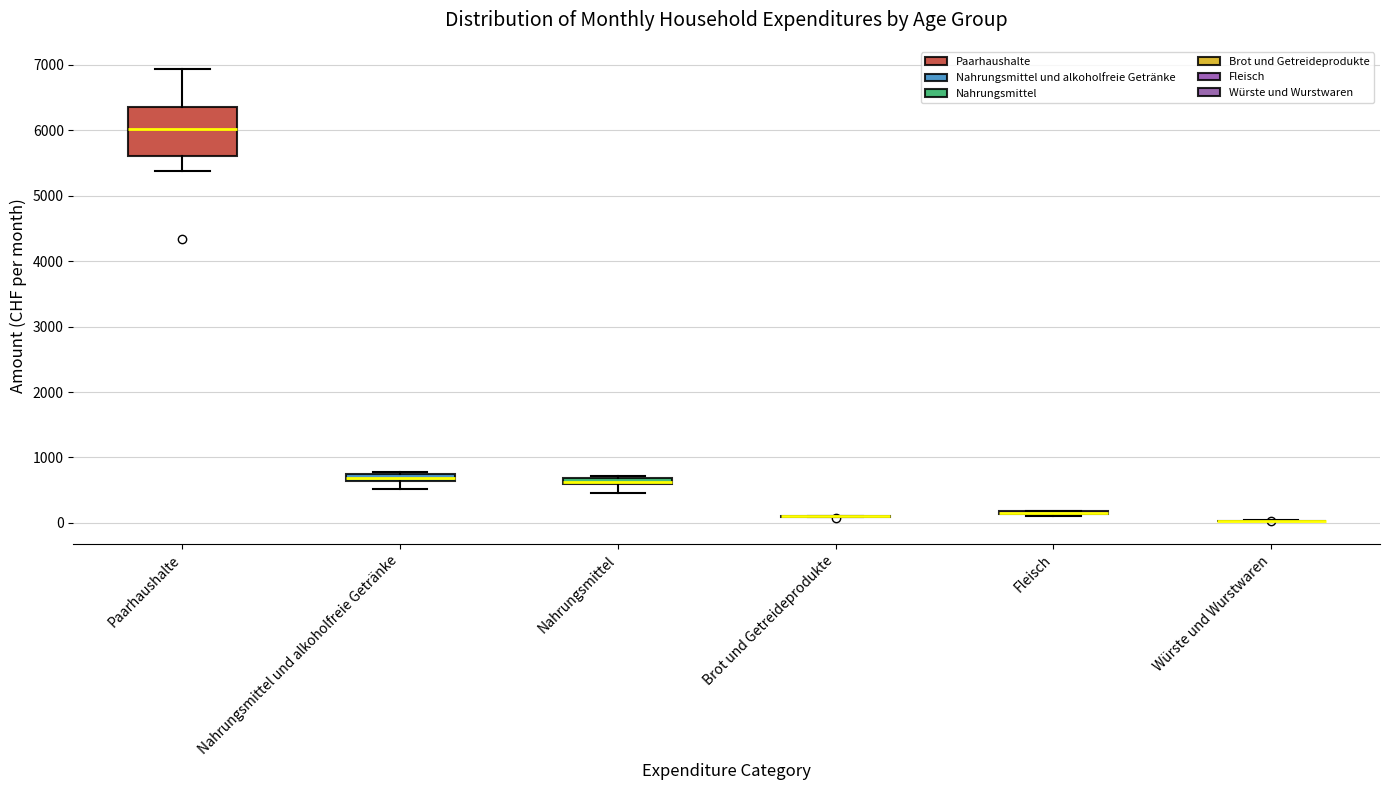

Which box is the tallest, from its lower edge to its upper edge?

Paarhaushalte